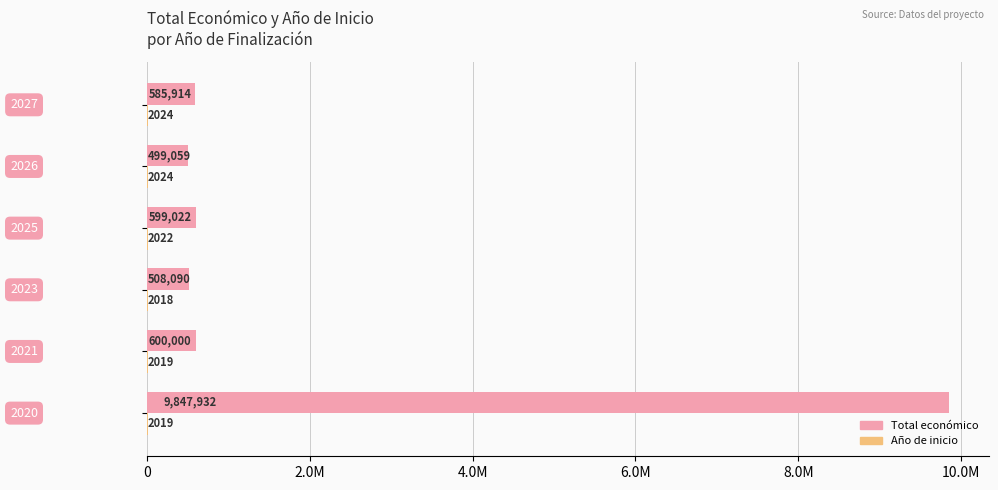

Are the bars grouped side by side (vs. stacked)?

Yes